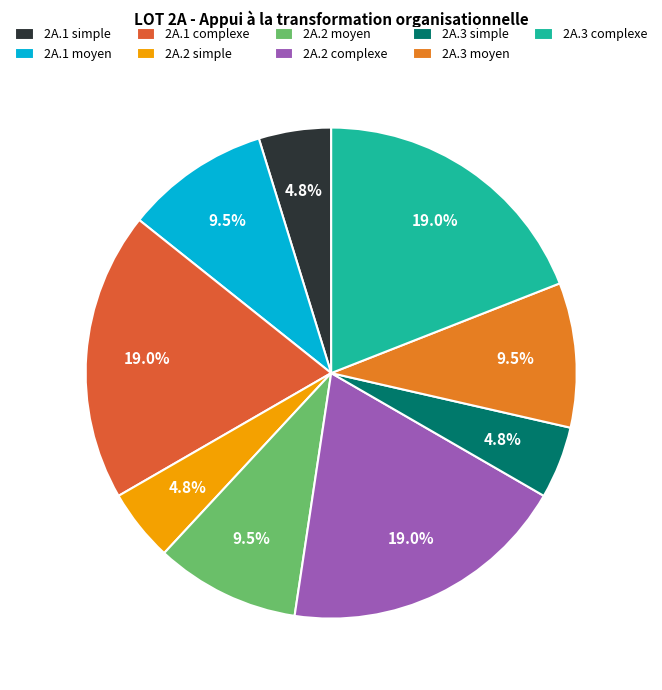

To the nearest percent, what is the difference between the 2A.1 simple and 2A.2 moyen slice percentages?

5%